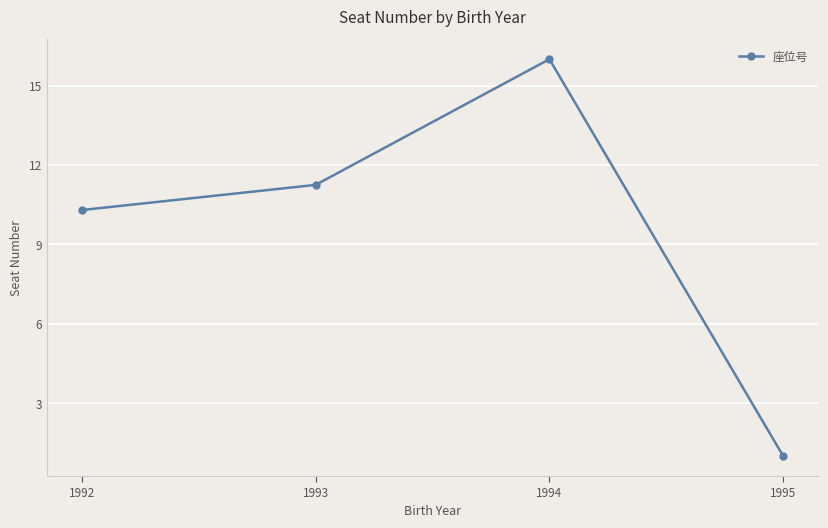

What is the change in value from 1992 to 1994?

+5.7